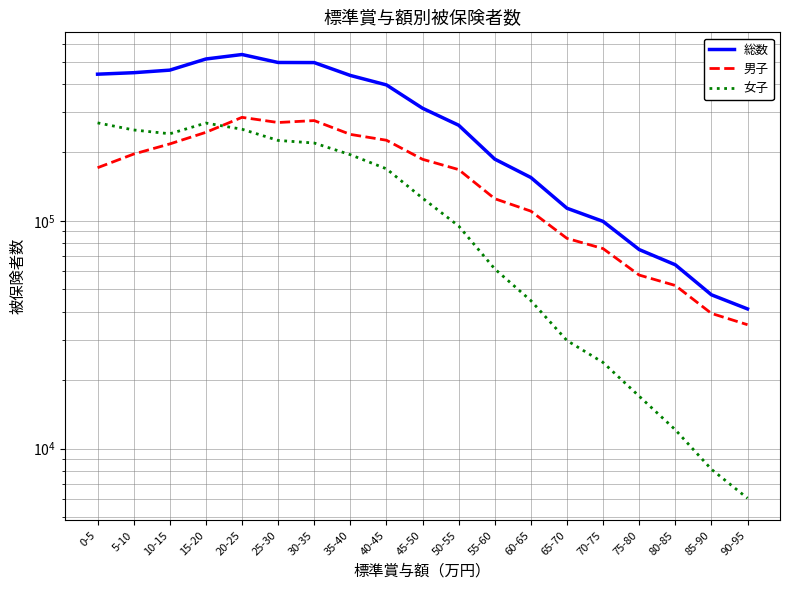

Reading left to right, what are all the values shown in this chart?

総数: 0-5=440387	5-10=447075	10-15=458818	15-20=513451	20-25=537226	25-30=495708	30-35=495202	35-40=434853	40-45=395176	45-50=312188	50-55=262934	55-60=186676	60-65=155034	65-70=113626	70-75=99474	75-80=74832	80-85=64176	85-90=47387	90-95=41081
男子: 0-5=171125	5-10=196455	10-15=217636	15-20=244710	20-25=284724	25-30=270227	30-35=275559	35-40=239679	40-45=225925	45-50=186351	50-55=167938	55-60=125127	60-65=110351	65-70=83788	70-75=75565	75-80=57832	80-85=52059	85-90=39261	90-95=35017
女子: 0-5=269262	5-10=250620	10-15=241182	15-20=268741	20-25=252502	25-30=225481	30-35=219643	35-40=195174	40-45=169251	45-50=125837	50-55=94996	55-60=61549	60-65=44683	65-70=29838	70-75=23909	75-80=17000	80-85=12117	85-90=8126	90-95=6064